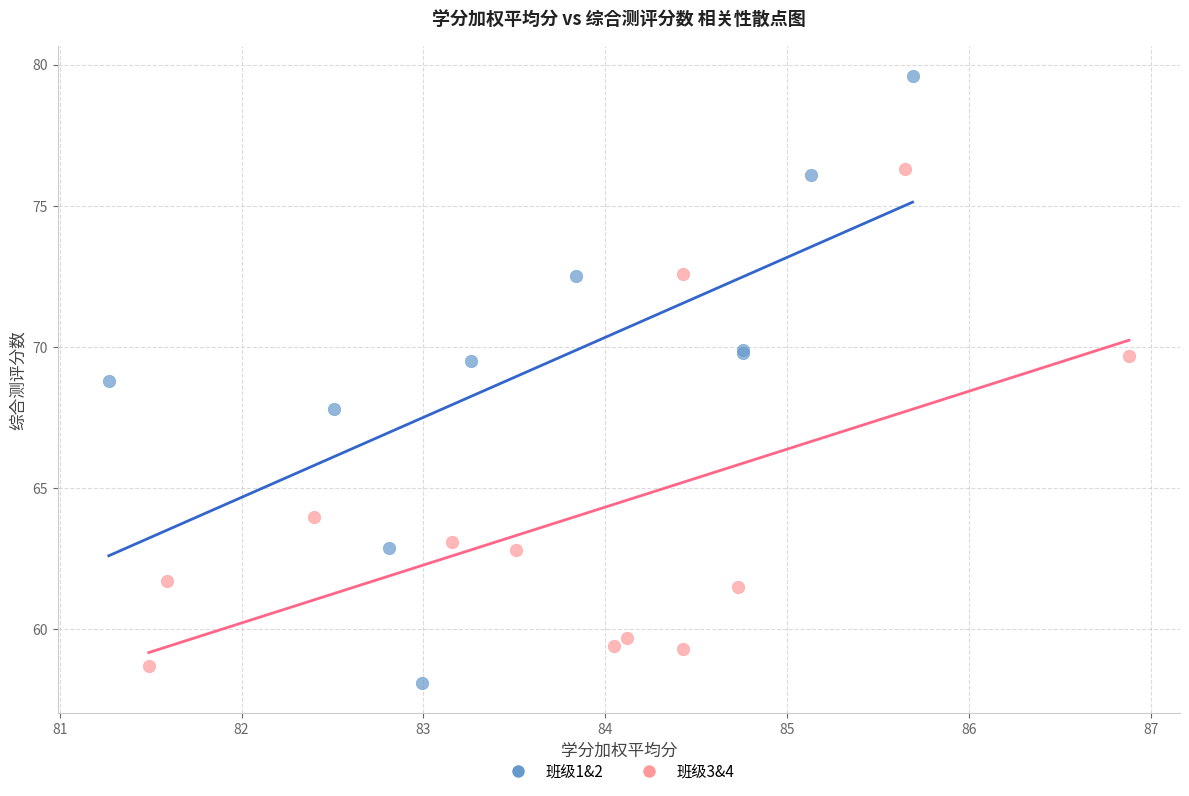

Which series has the largest Y range (max minus min)?

班级1&2